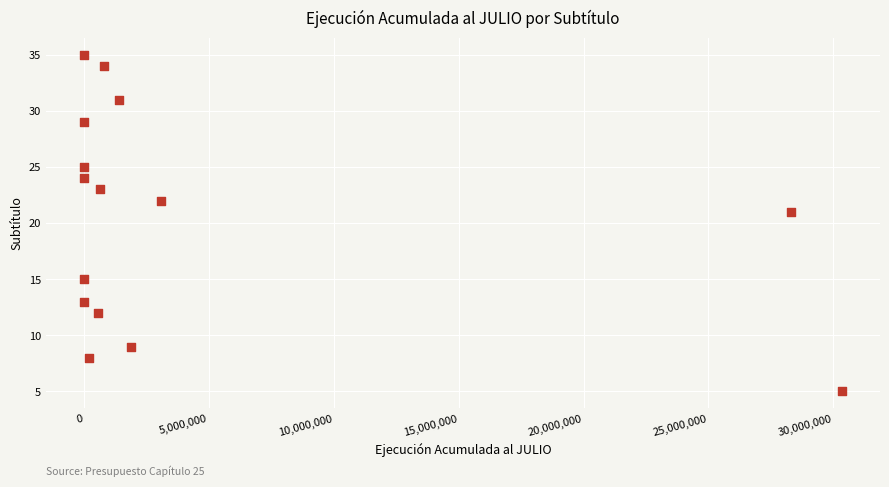

What Y value in the scatter plot is closest to 20?

21